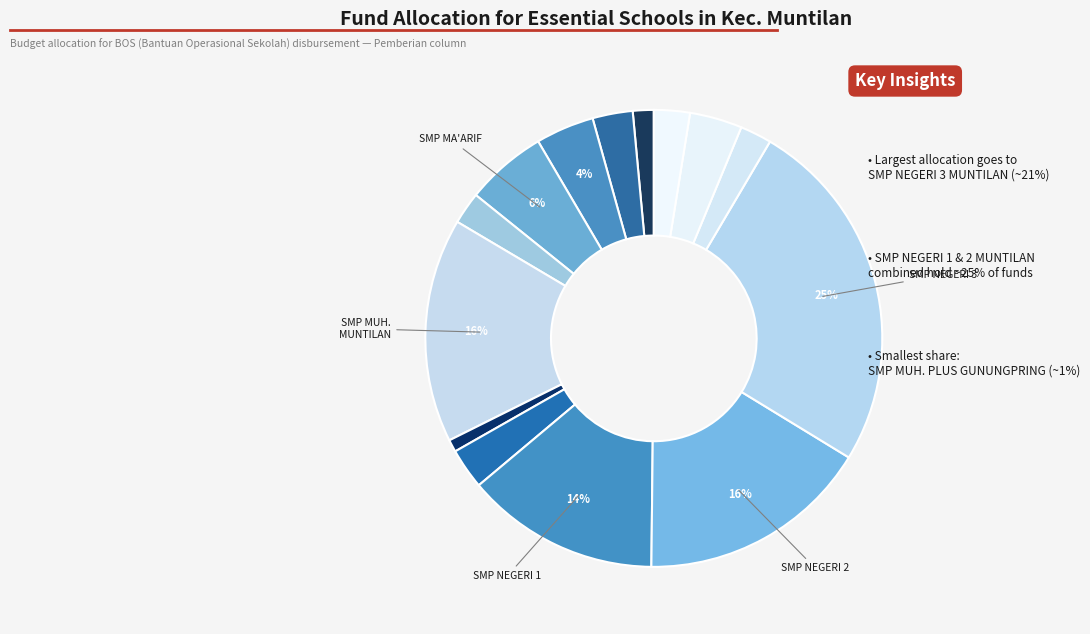

Count the number of slices in the pie.

14